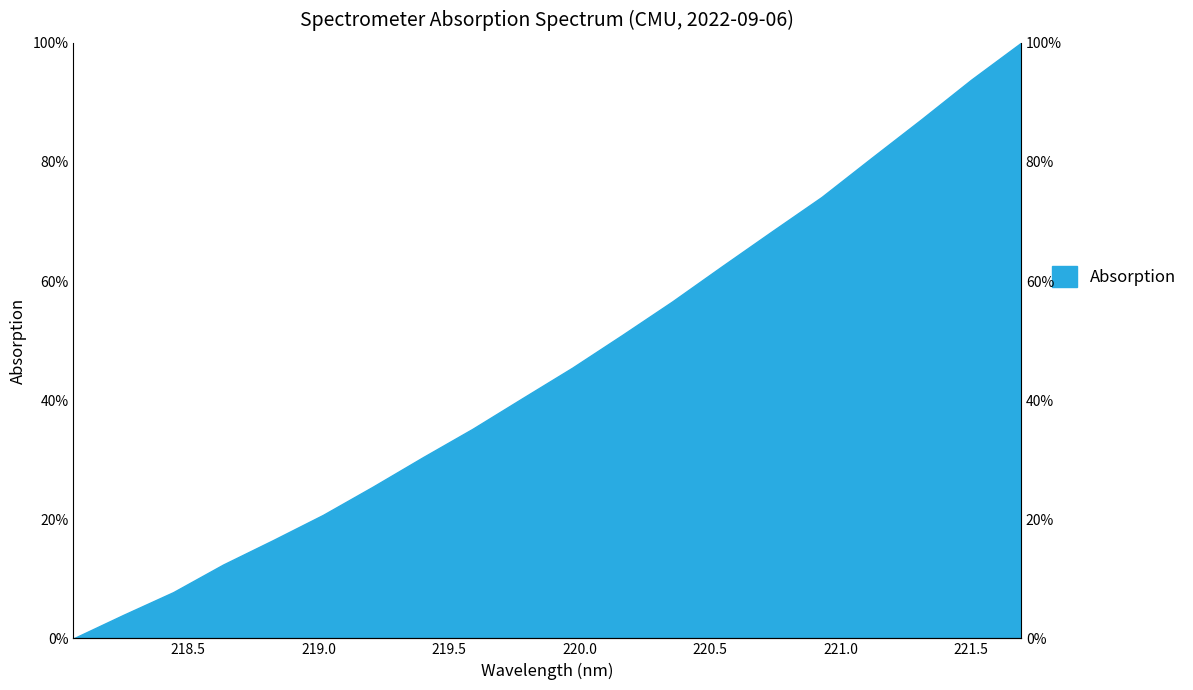

What is the label of the 10th point from the right?

219.9712